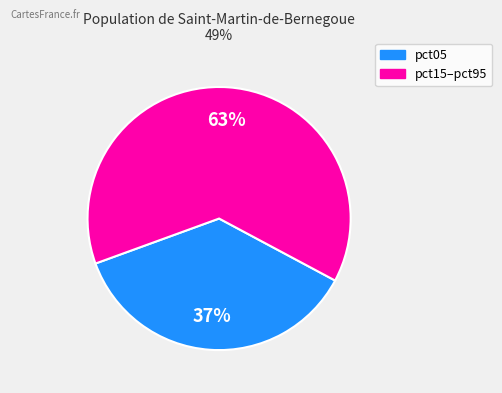

To the nearest percent, what is the average slice percentage?

50%